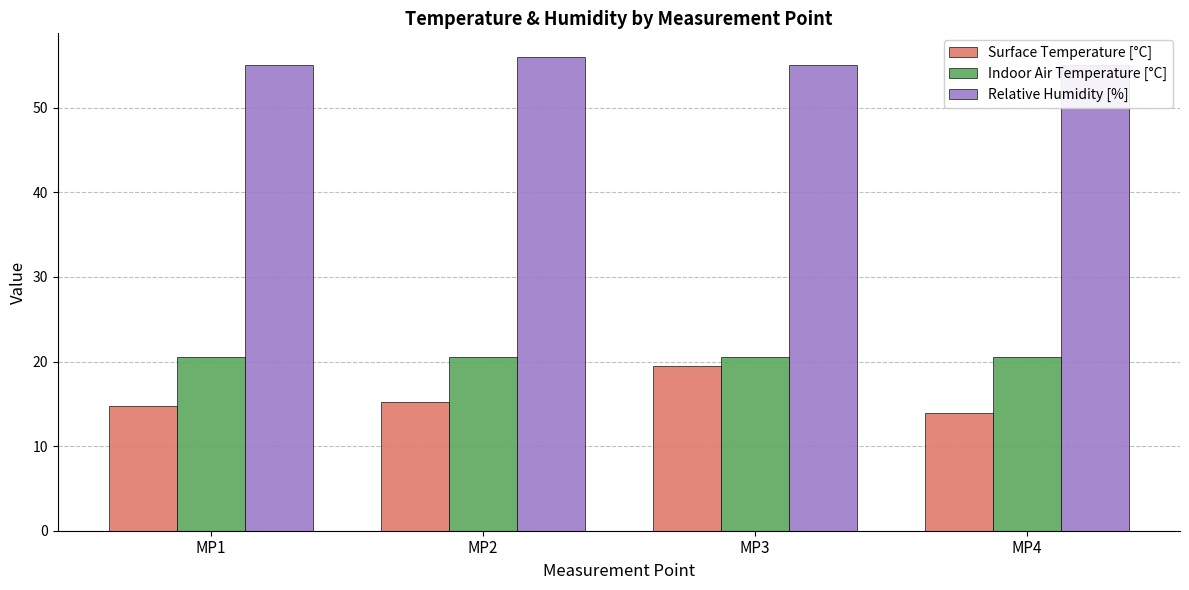

What is the smallest value displayed?

13.9